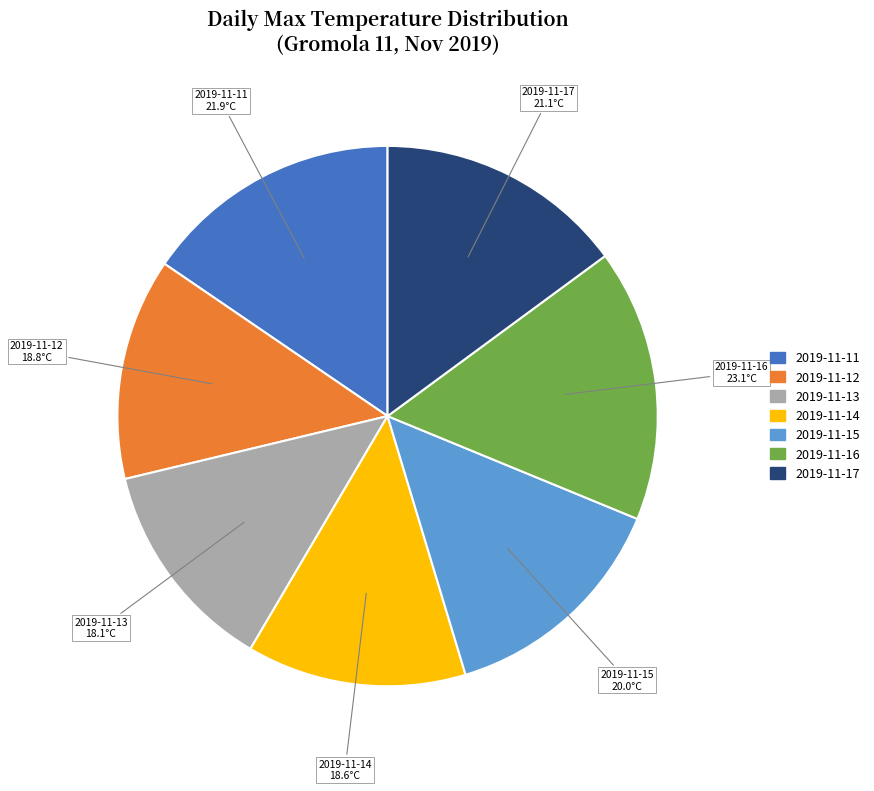

Combined, do 2019-11-13 and 2019-11-12 account for over 50%?

No